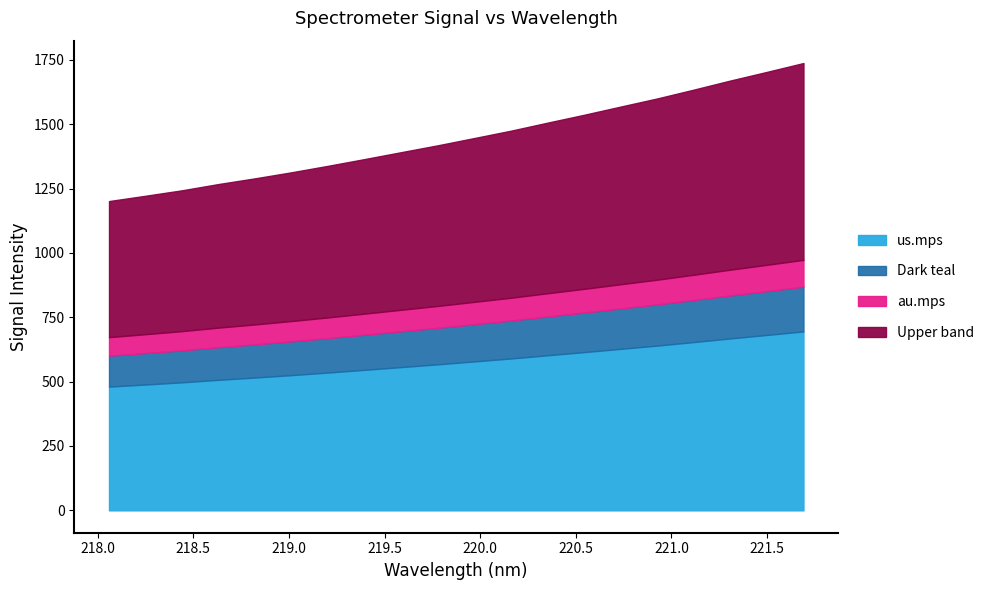

How many lines are shown in the chart?

4